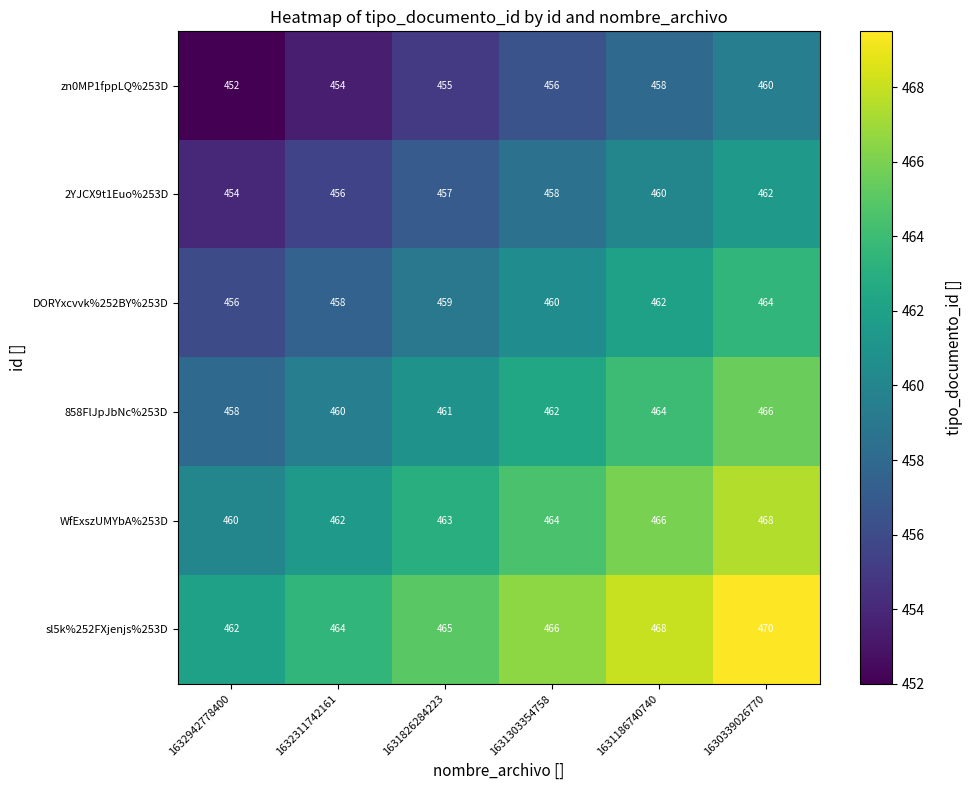

What is the difference between the 2YJCX9t1Euo%253D values at 1632942778400 and 1631826284223?

3